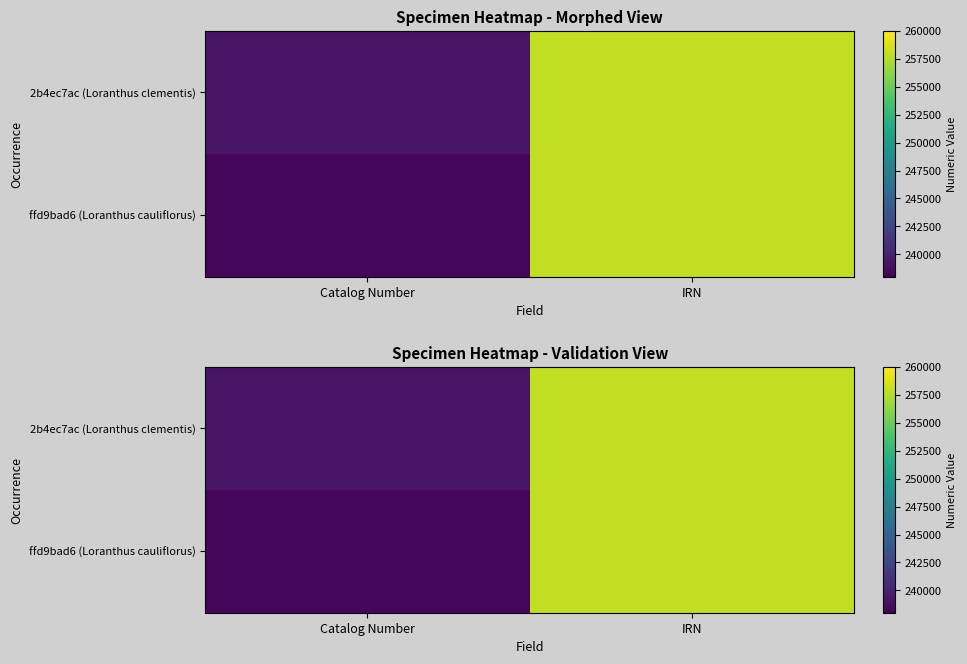

Which series has the largest total across all categories?

2b4ec7ac (Loranthus clementis)